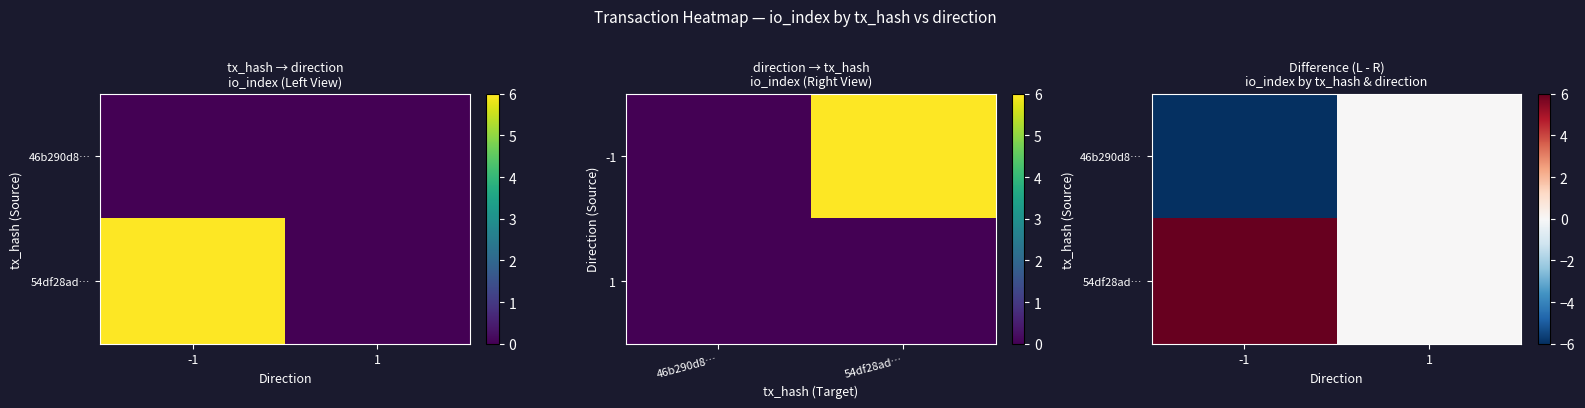

What is the difference between the 54df28ad… values at -1 and 1?

6